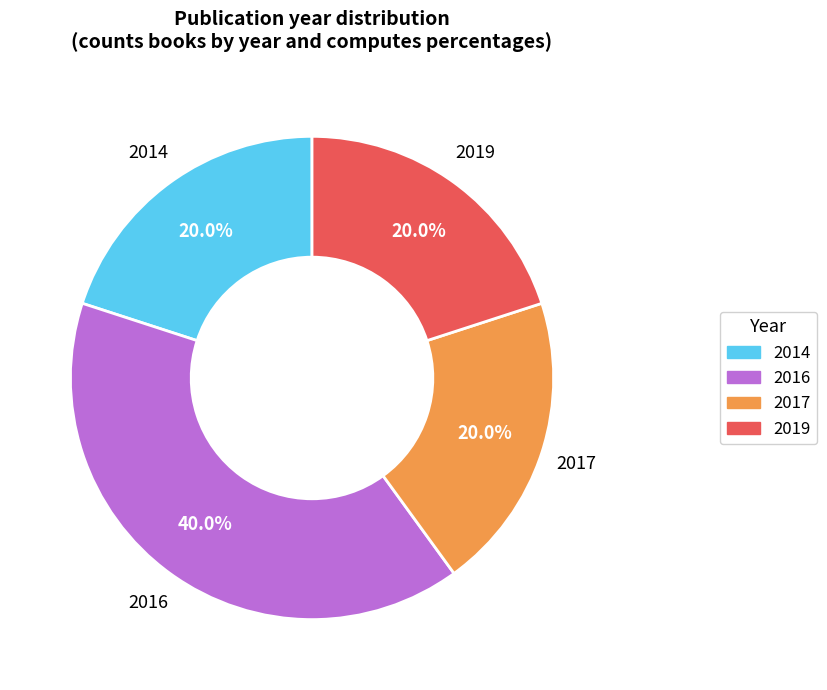

Does 2014 account for over 50% of the chart?

No